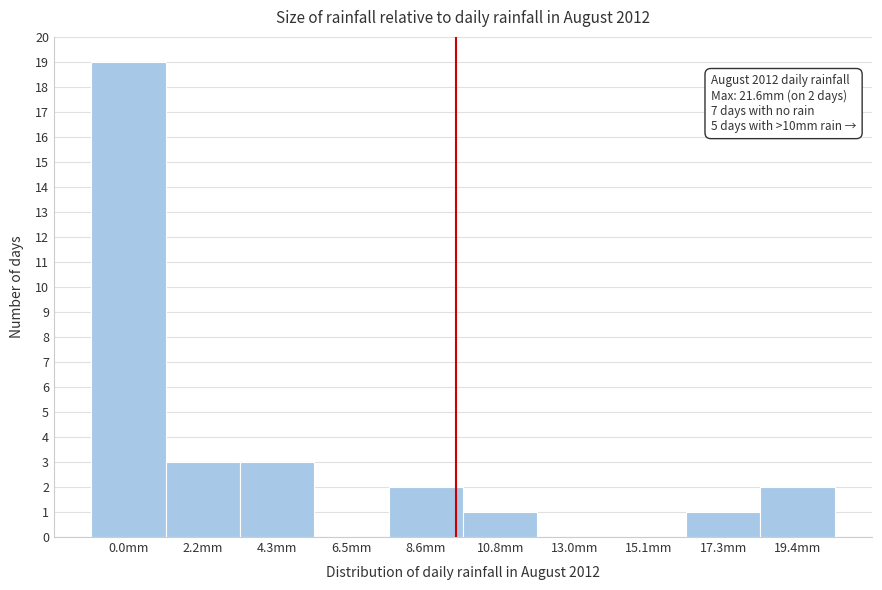

Reading left to right, what are all the values shown in this chart?

0.0mm=19	2.2mm=3	4.3mm=3	6.5mm=0	8.6mm=2	10.8mm=1	13.0mm=0	15.1mm=0	17.3mm=1	19.4mm=2